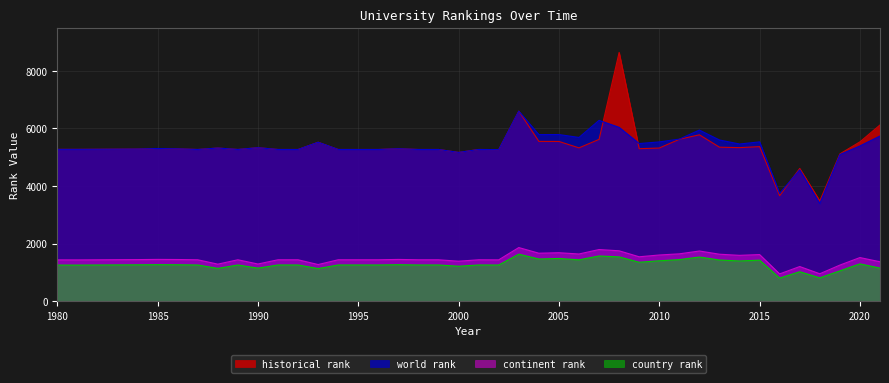

What is the minimum value shown in the chart?

800.0